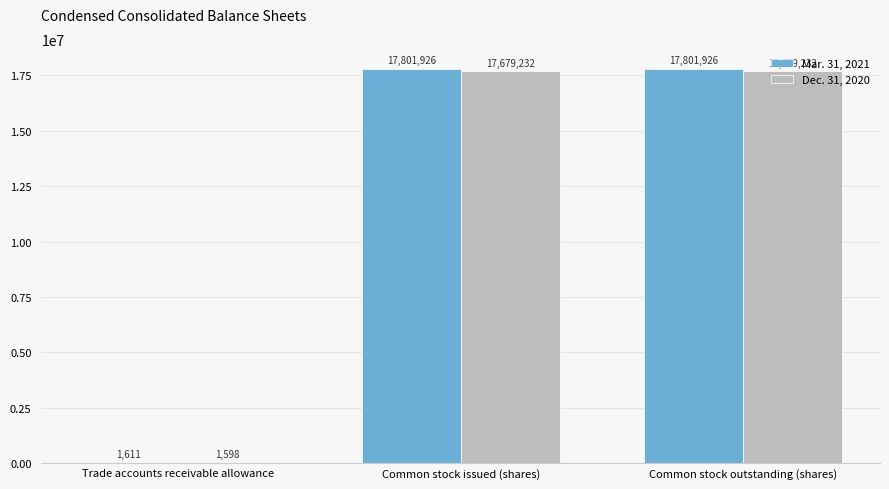

Is the value of Mar. 31, 2021 at Common stock issued (shares) greater than the value of Dec. 31, 2020 at Common stock outstanding (shares)?

Yes